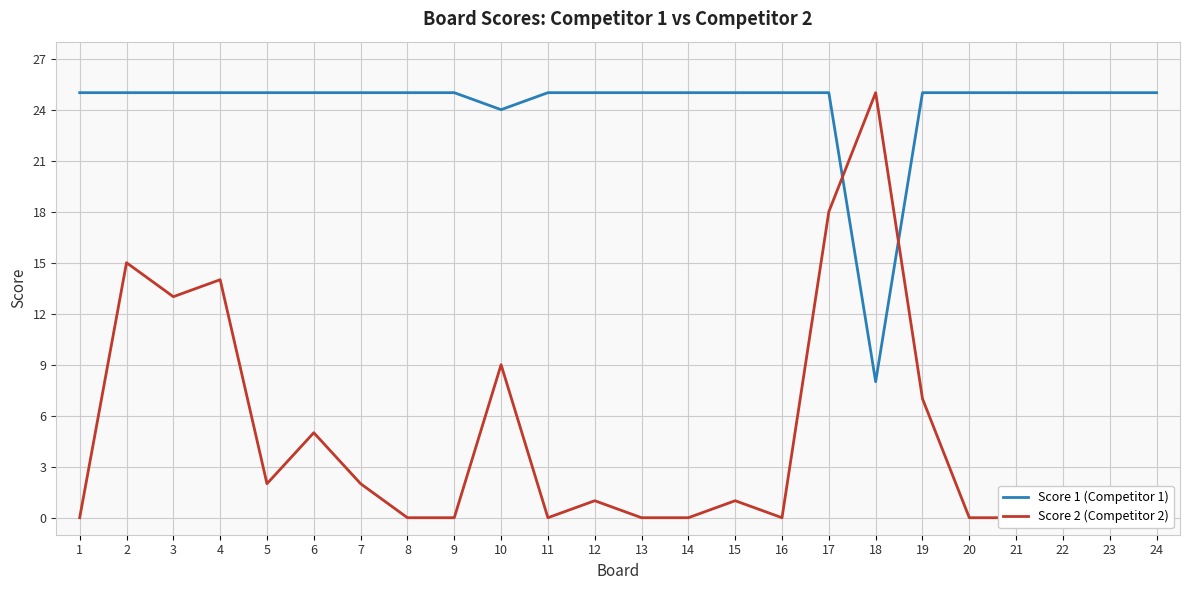

How many times do Score 2 (Competitor 2) and Score 1 (Competitor 1) cross each other?

2